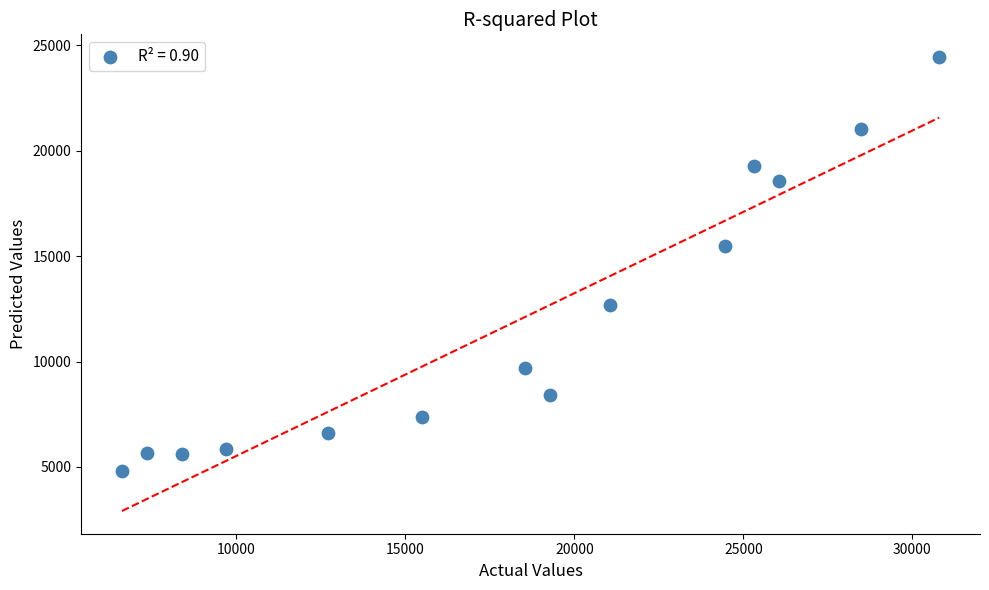

What Y value in the scatter plot is closest to 14623?

15502.3